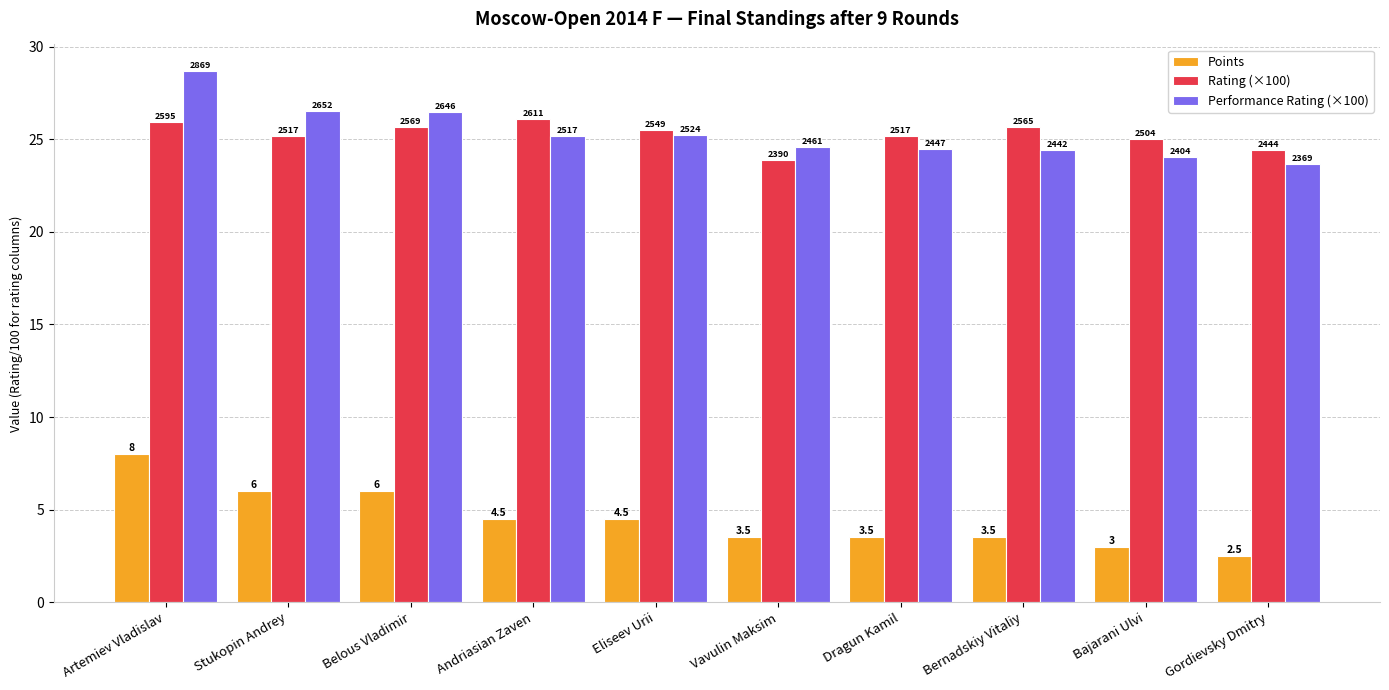

The Points series shows 3.5 at Vavulin Maksim. True or false?

True